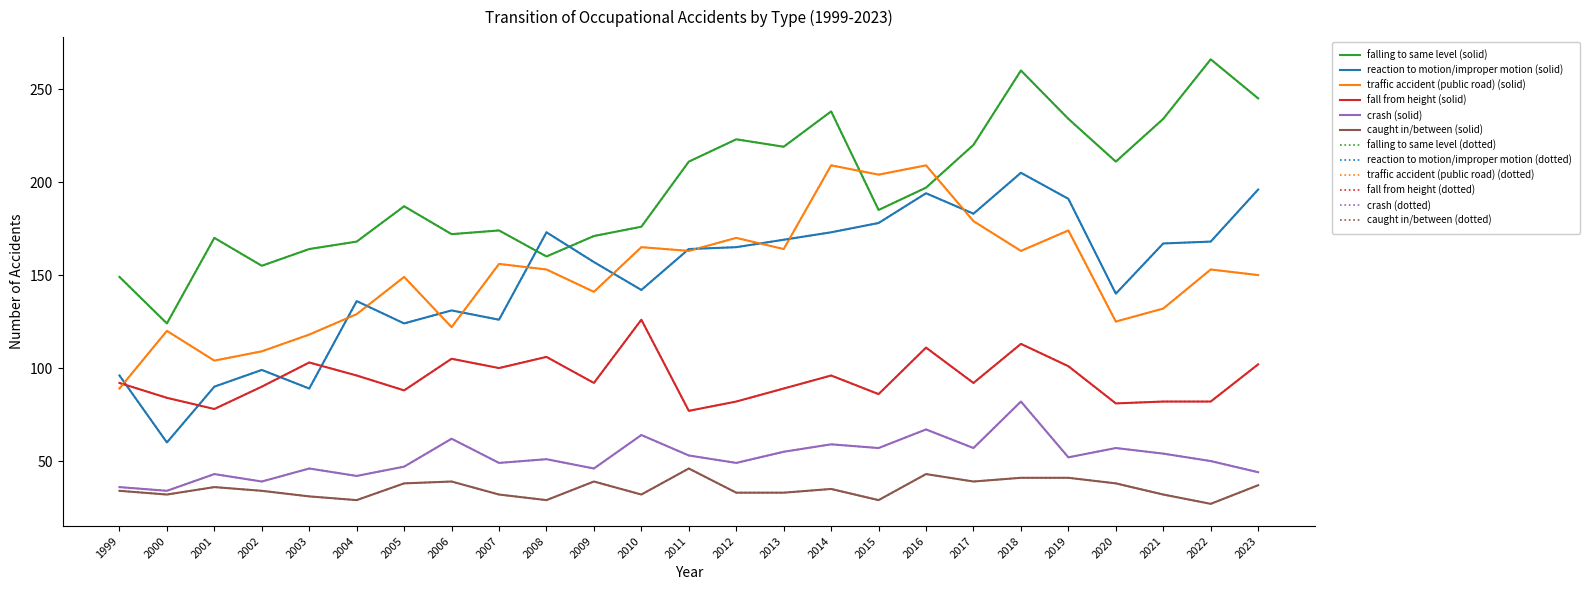

What is the difference between the highest and lowest values at 2023?

208